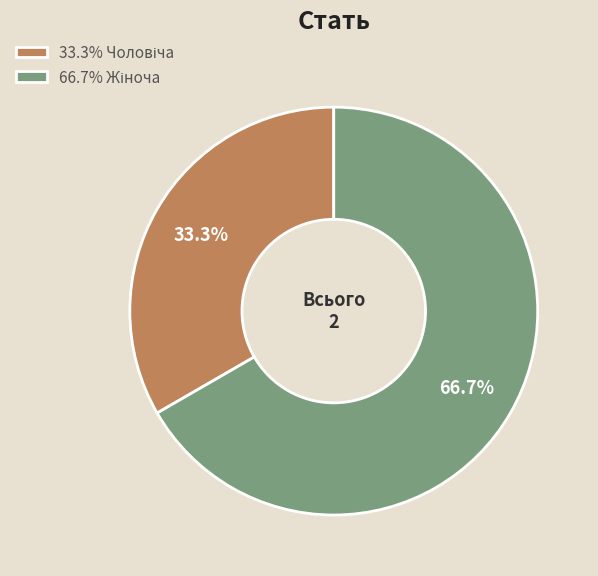

Is there any slice that represents more than half of the pie?

Yes